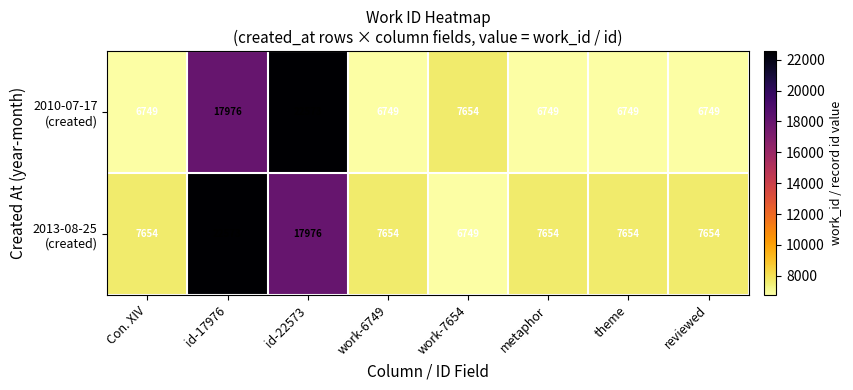

What is the total value across all series at work-7654?

14403